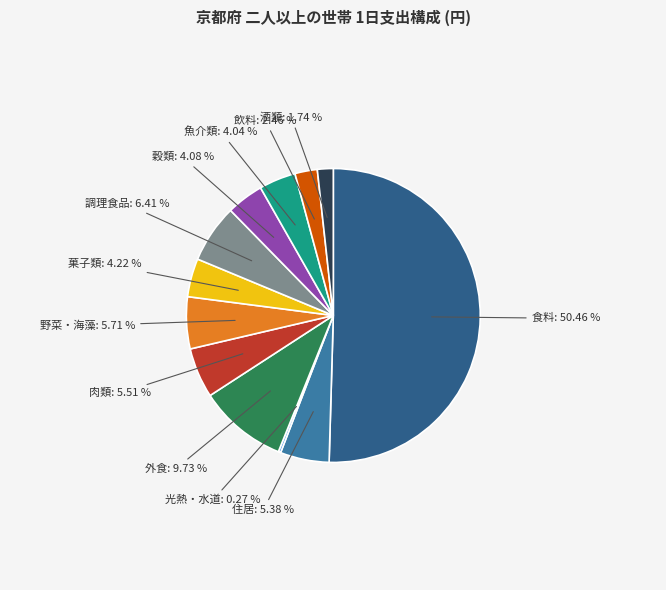

To the nearest percent, what is the difference between the largest and smallest slice percentages?

50%